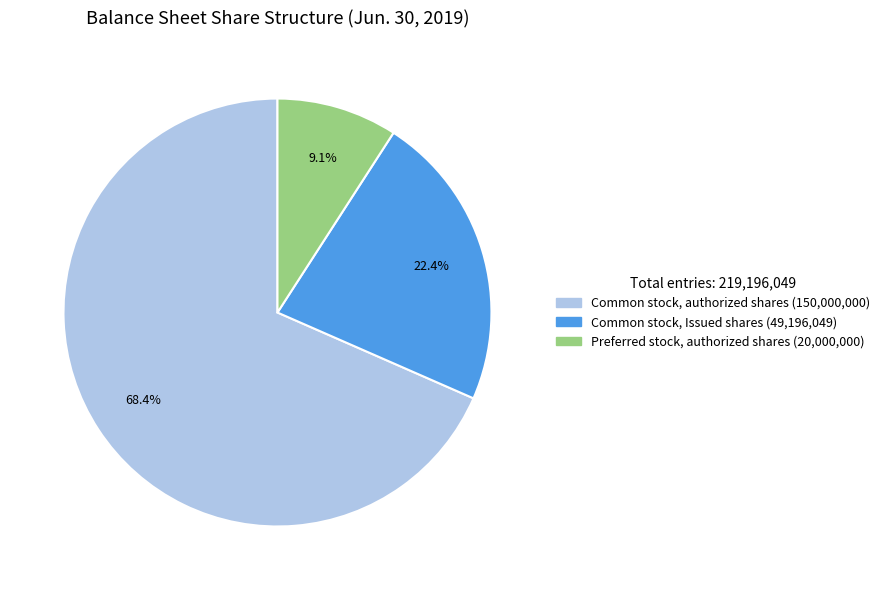

Rank the categories by value from highest to lowest.

Common stock, authorized shares, Common stock, Issued shares, Preferred stock, authorized shares